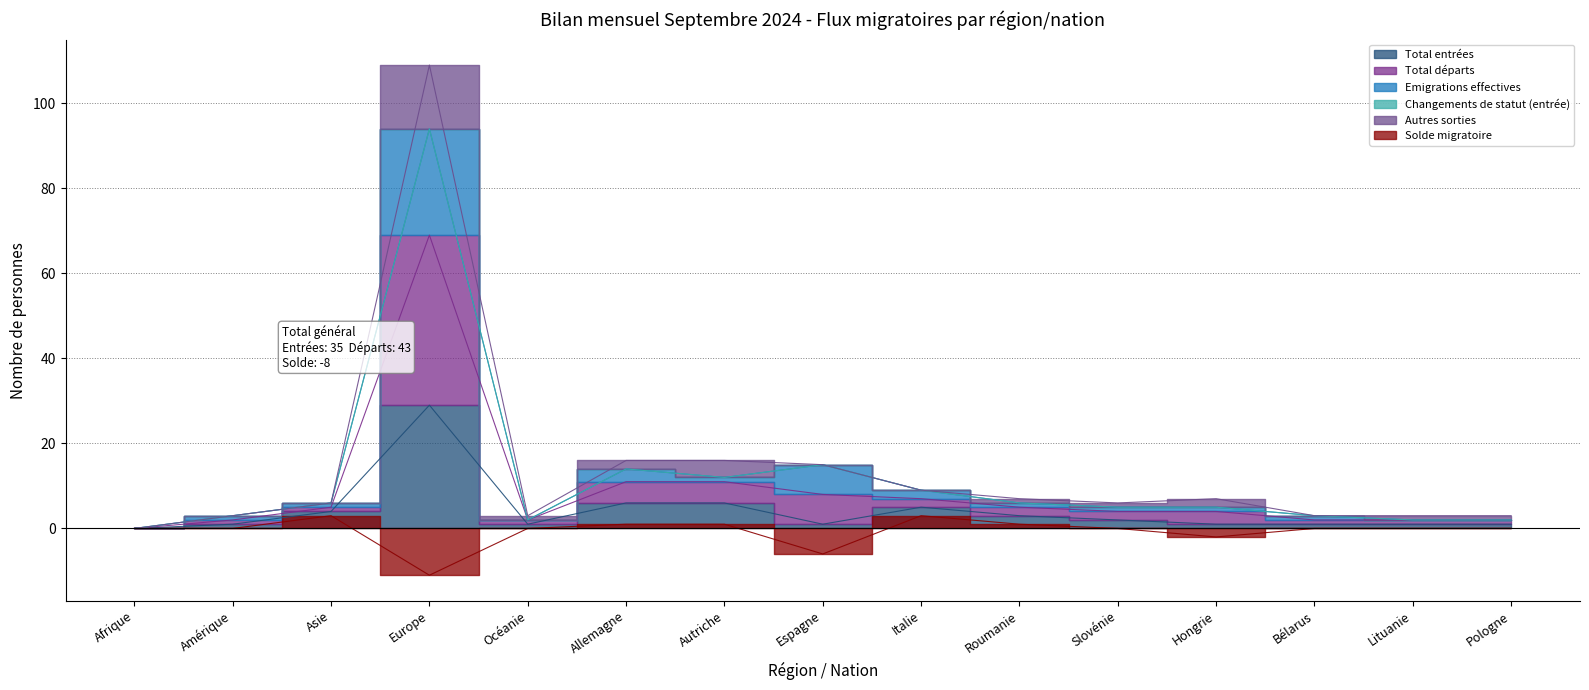

Reading left to right, transcribe all the data shown in this chart.

Total entrées: Afrique=0	Amérique=1	Asie=4	Europe=29	Océanie=1	Allemagne=6	Autriche=6	Espagne=1	Italie=5	Roumanie=3	Slovénie=2	Hongrie=1	Bélarus=1	Lituanie=1	Pologne=1
Total départs: Afrique=0	Amérique=3	Asie=6	Europe=109	Océanie=3	Allemagne=16	Autriche=16	Espagne=15	Italie=9	Roumanie=7	Slovénie=6	Hongrie=7	Bélarus=3	Lituanie=3	Pologne=3
Emigrations effectives: Afrique=0	Amérique=3	Asie=6	Europe=94	Océanie=2	Allemagne=14	Autriche=12	Espagne=15	Italie=9	Roumanie=6	Slovénie=5	Hongrie=5	Bélarus=3	Lituanie=2	Pologne=2
Solde migratoire: Afrique=0	Amérique=0	Asie=3	Europe=-11	Océanie=0	Allemagne=1	Autriche=1	Espagne=-6	Italie=3	Roumanie=1	Slovénie=0	Hongrie=-2	Bélarus=0	Lituanie=0	Pologne=0